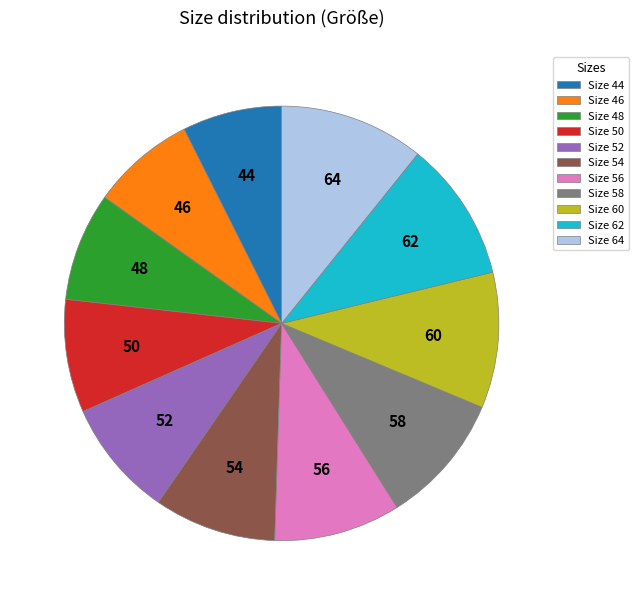

The Size 62 slice represents 10% of the pie. True or false?

True